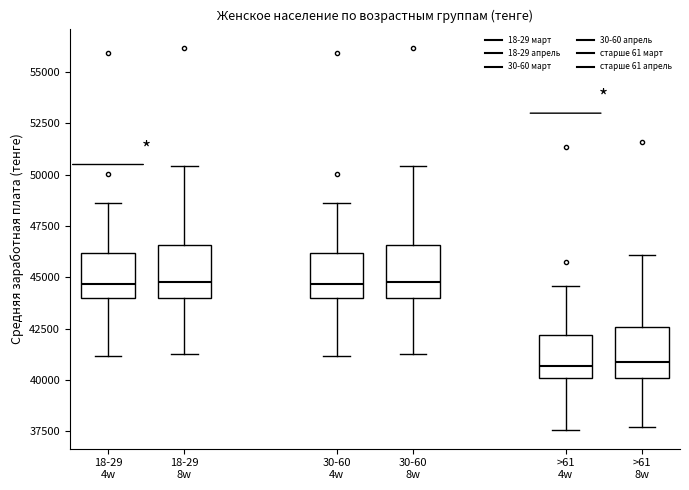

Reading left to right, read every box against the y-axis: the position of its median line, the range the box covers, and the ends of its whiskers. The values are not printed on the chart, so give them approximately, as read against the axis.

18-29 4w: median 44500, box 44000 to 46000, whiskers 41000 to 48500
18-29 8w: median 45000, box 44000 to 46500, whiskers 41500 to 50500
30-60 4w: median 44500, box 44000 to 46000, whiskers 41000 to 48500
30-60 8w: median 45000, box 44000 to 46500, whiskers 41500 to 50500
>61 4w: median 40500, box 40000 to 42000, whiskers 37500 to 44500
>61 8w: median 41000, box 40000 to 42500, whiskers 37500 to 46000